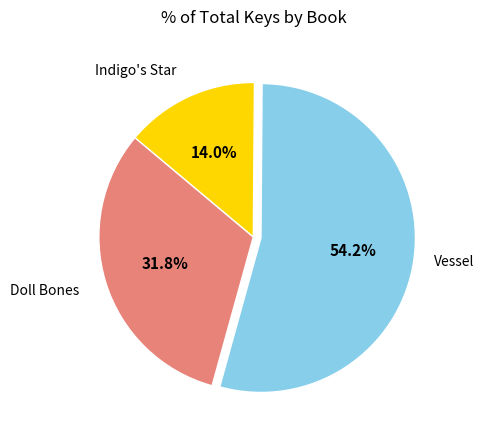

Count the number of slices in the pie.

3